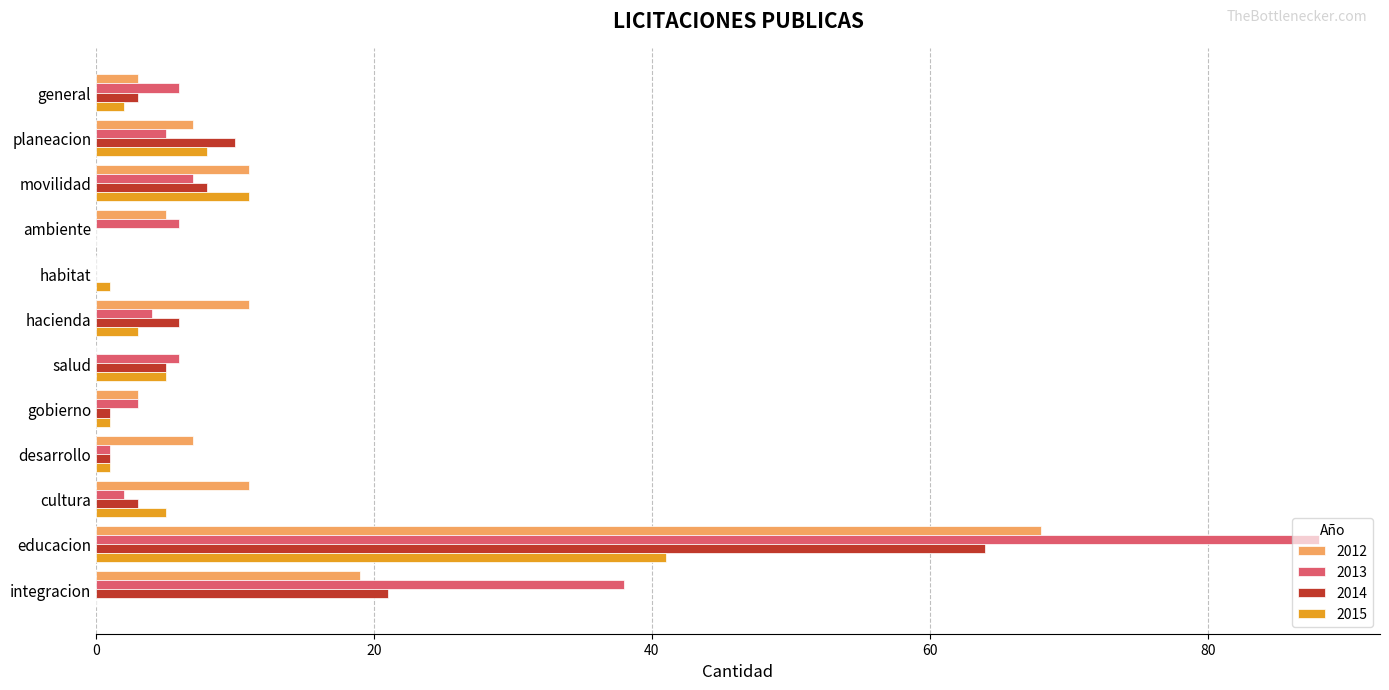

Which series has the largest total across all categories?

2013